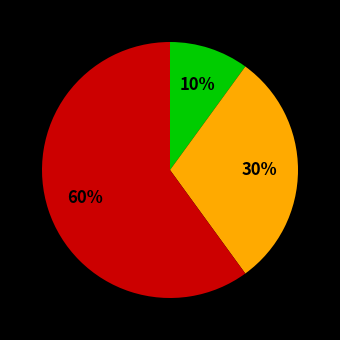

To the nearest percent, what is the difference between the largest and smallest slice percentages?

50%